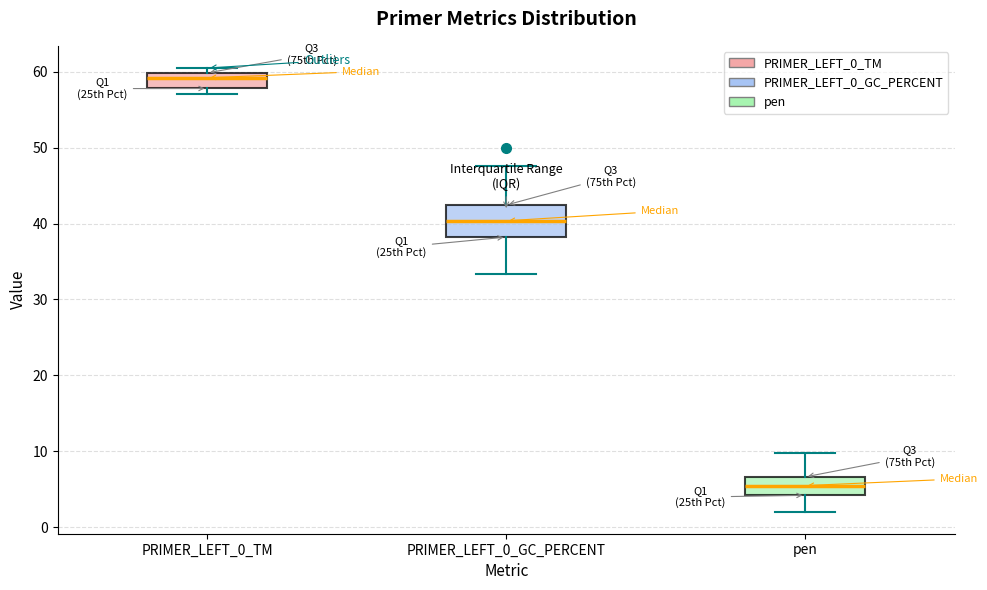

Reading left to right, transcribe this box plot: for each box, give where its median line is, the range the box spans, and where its two whiskers end, as read against the y-axis. The values are not printed on the chart, so give them approximately, as read against the axis.

PRIMER_LEFT_0_TM: median 59, box 58 to 60, whiskers 57 to 61
PRIMER_LEFT_0_GC_PERCENT: median 40, box 38 to 42, whiskers 33 to 48
pen: median 5, box 4 to 7, whiskers 2 to 10